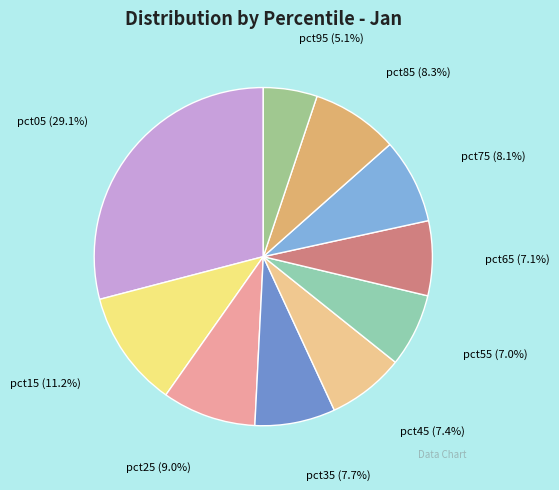

Count the number of slices in the pie.

10